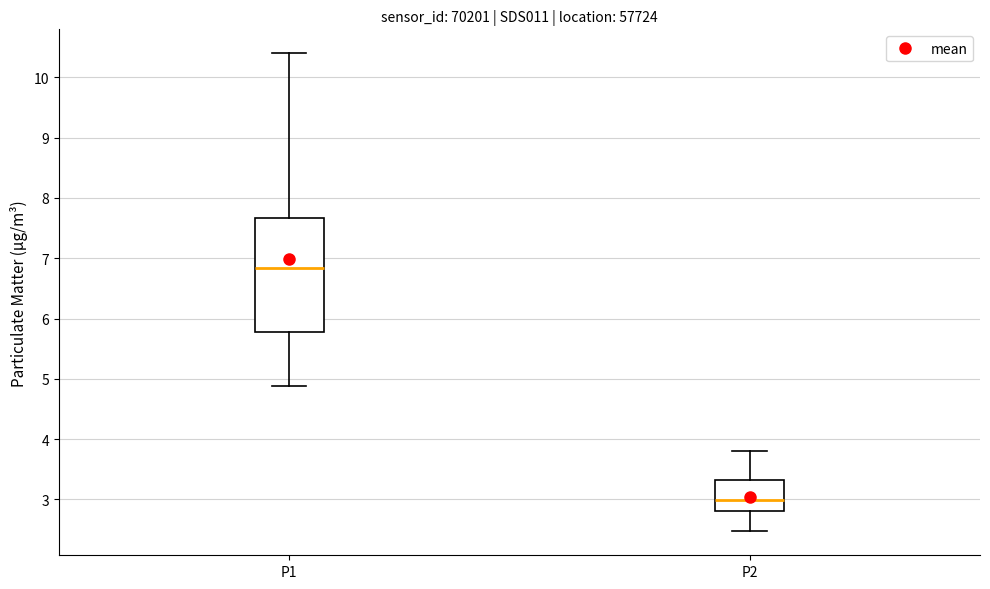

Which box has the lowest median line?

P2